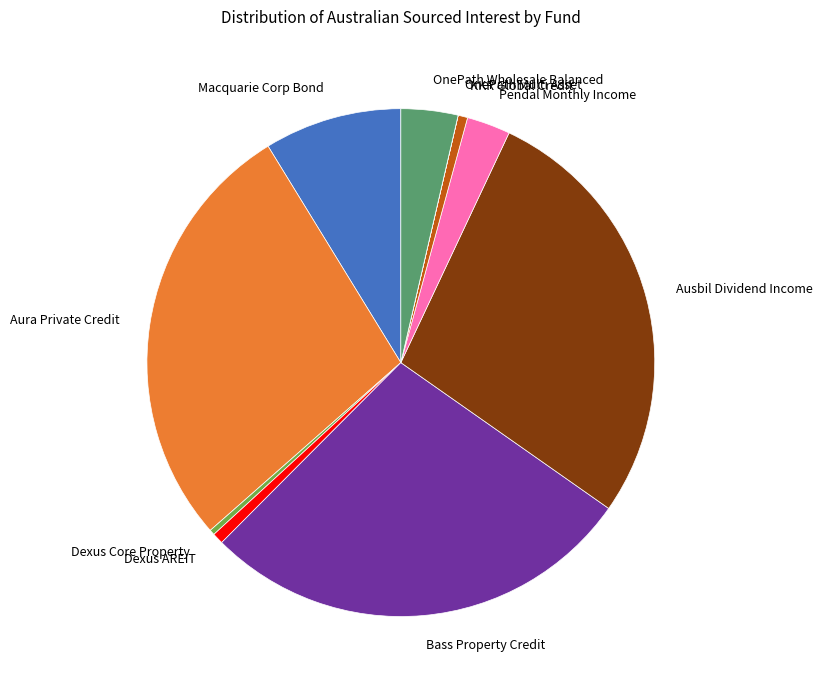

True or false: Dexus Core Property accounts for 0% of the total.

True